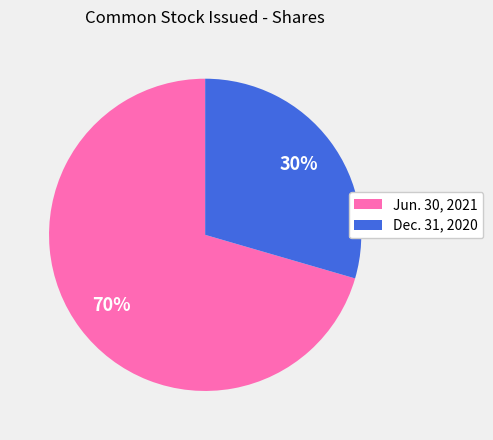

To the nearest percent, what is the average slice percentage?

50%